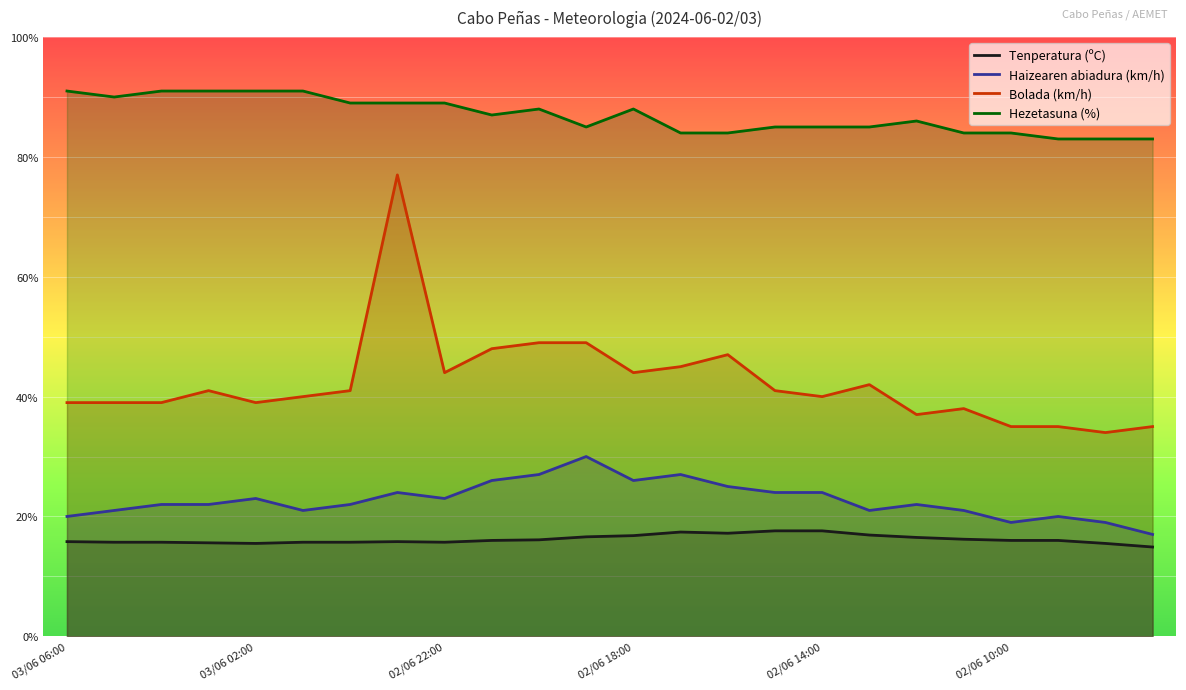

What is the value of the Tenperatura (ºC) point at the 9th from the left?

15.7